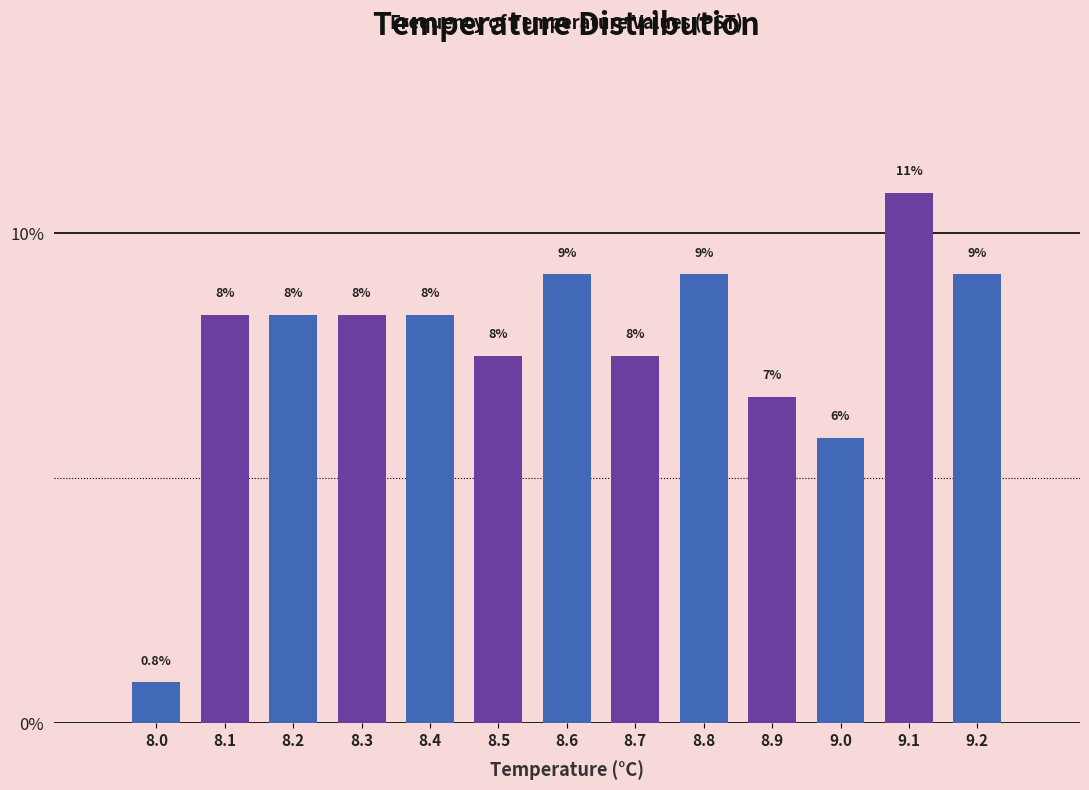

Does the chart contain any negative values?

No